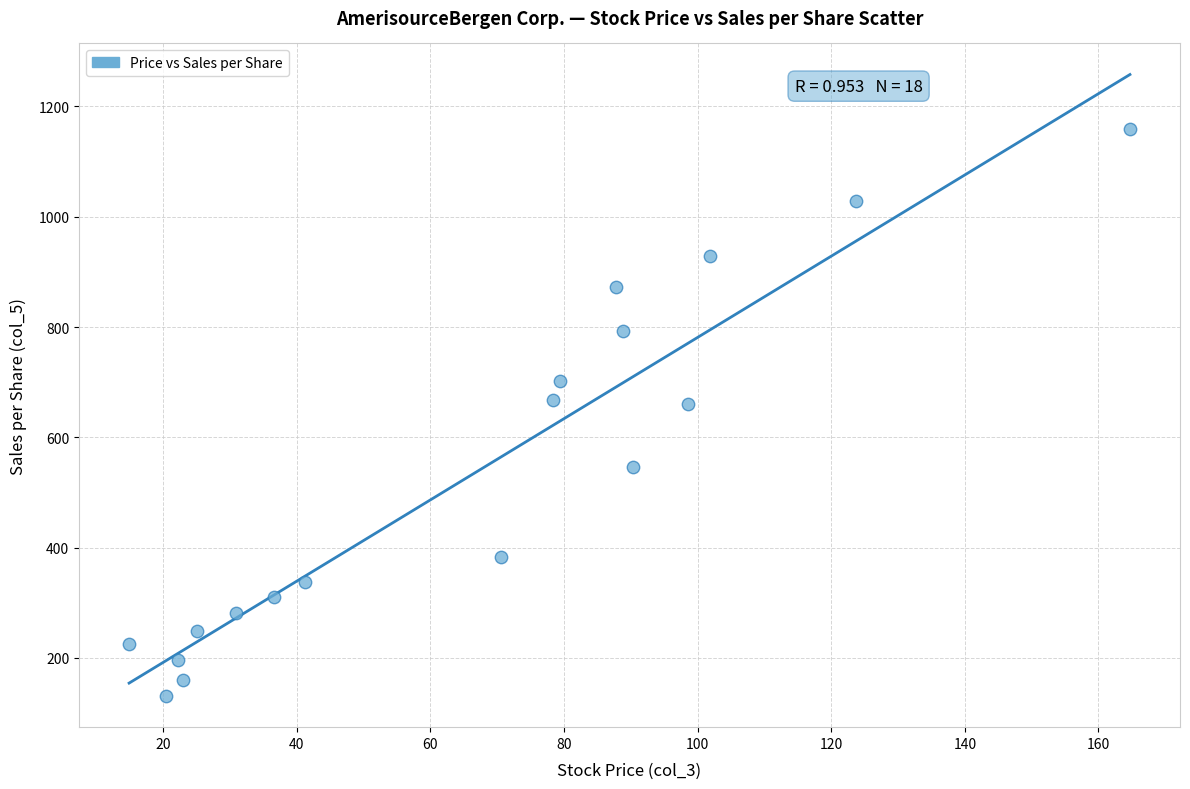

What is the range of X values (max minus min)?

149.8